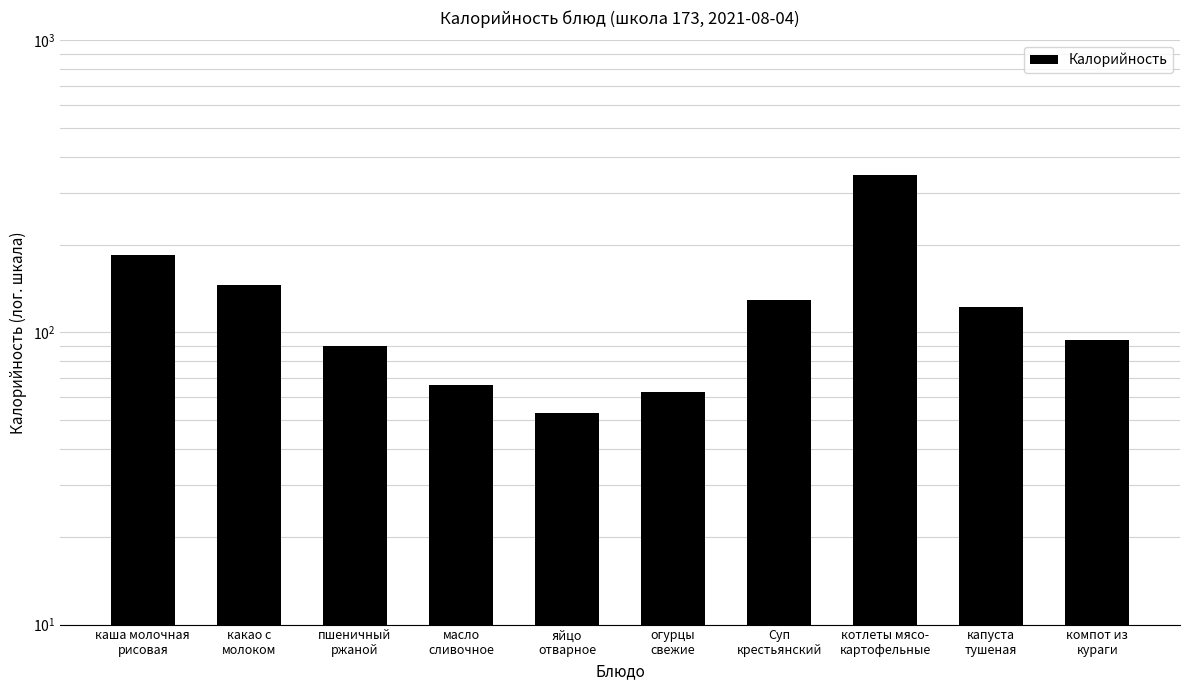

What is the value of the 2nd bar from the left?

145.2